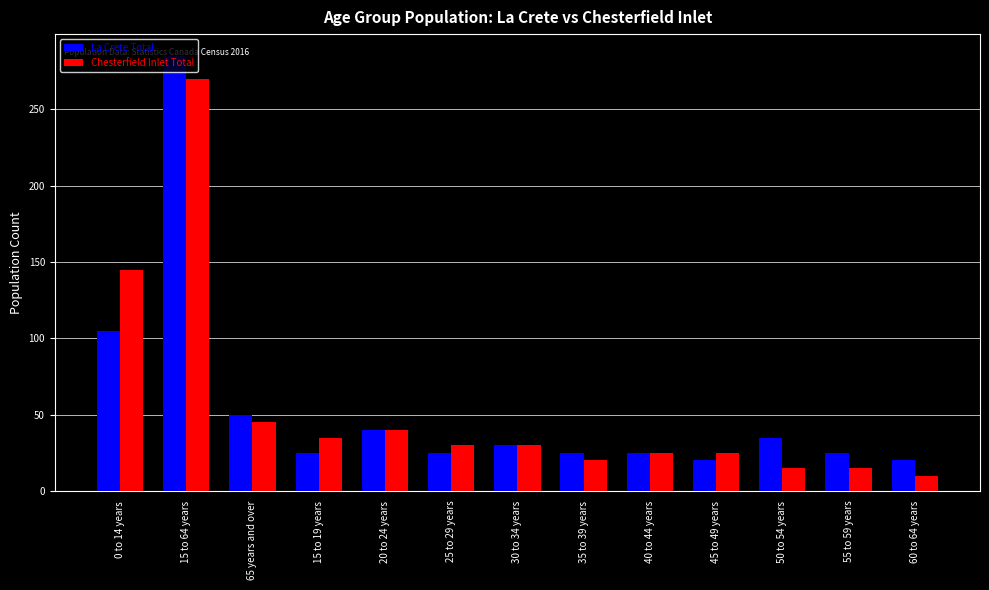

What is the greatest value displayed?

285